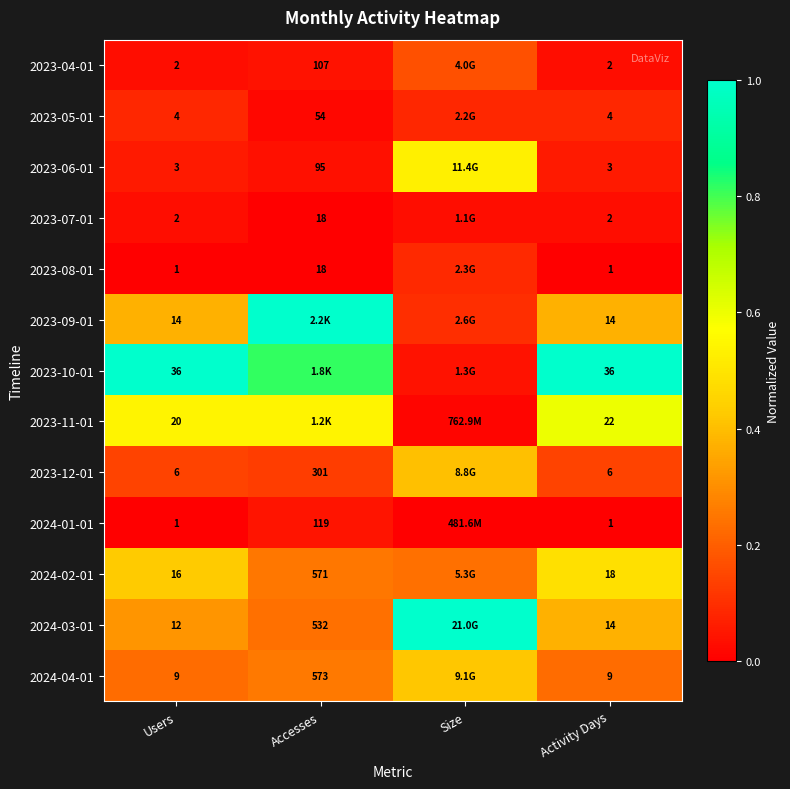

What is the spread (max minus min) of values at Size?

1.0